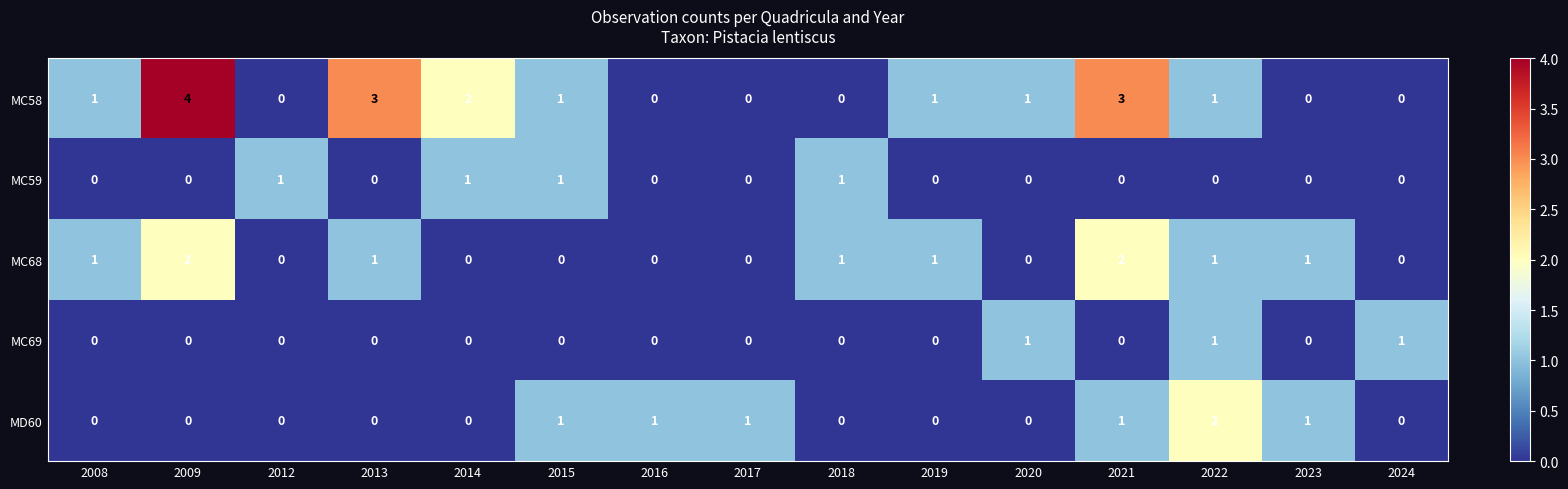

Which series has the largest total across all categories?

MC58